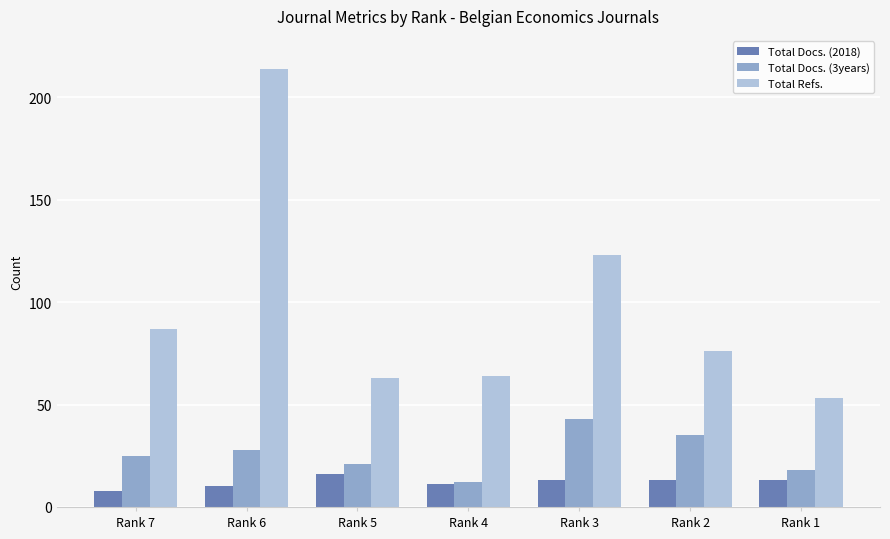

Where is Total Refs. nearest to the value 133?

Rank 3